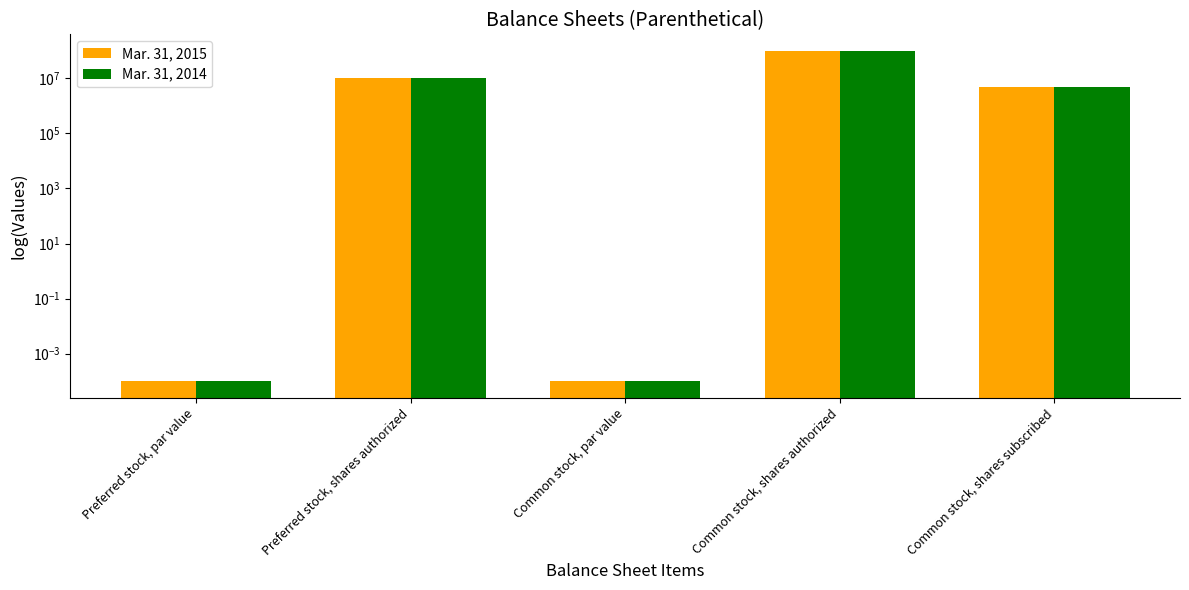

Between Common stock, shares subscribed and Preferred stock, shares authorized, which is larger?

Preferred stock, shares authorized